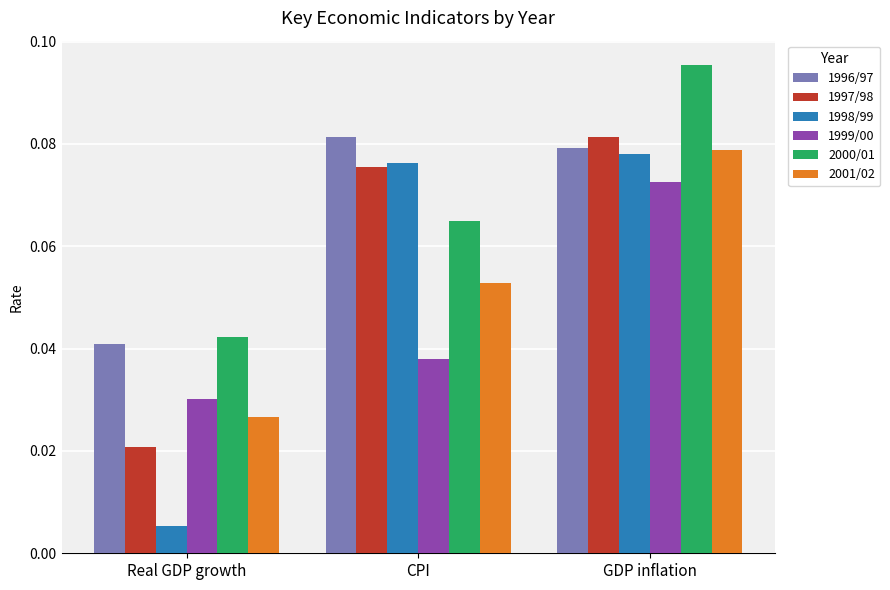

True or false: 1996/97 has a value of 0.1 at Real GDP growth.

False